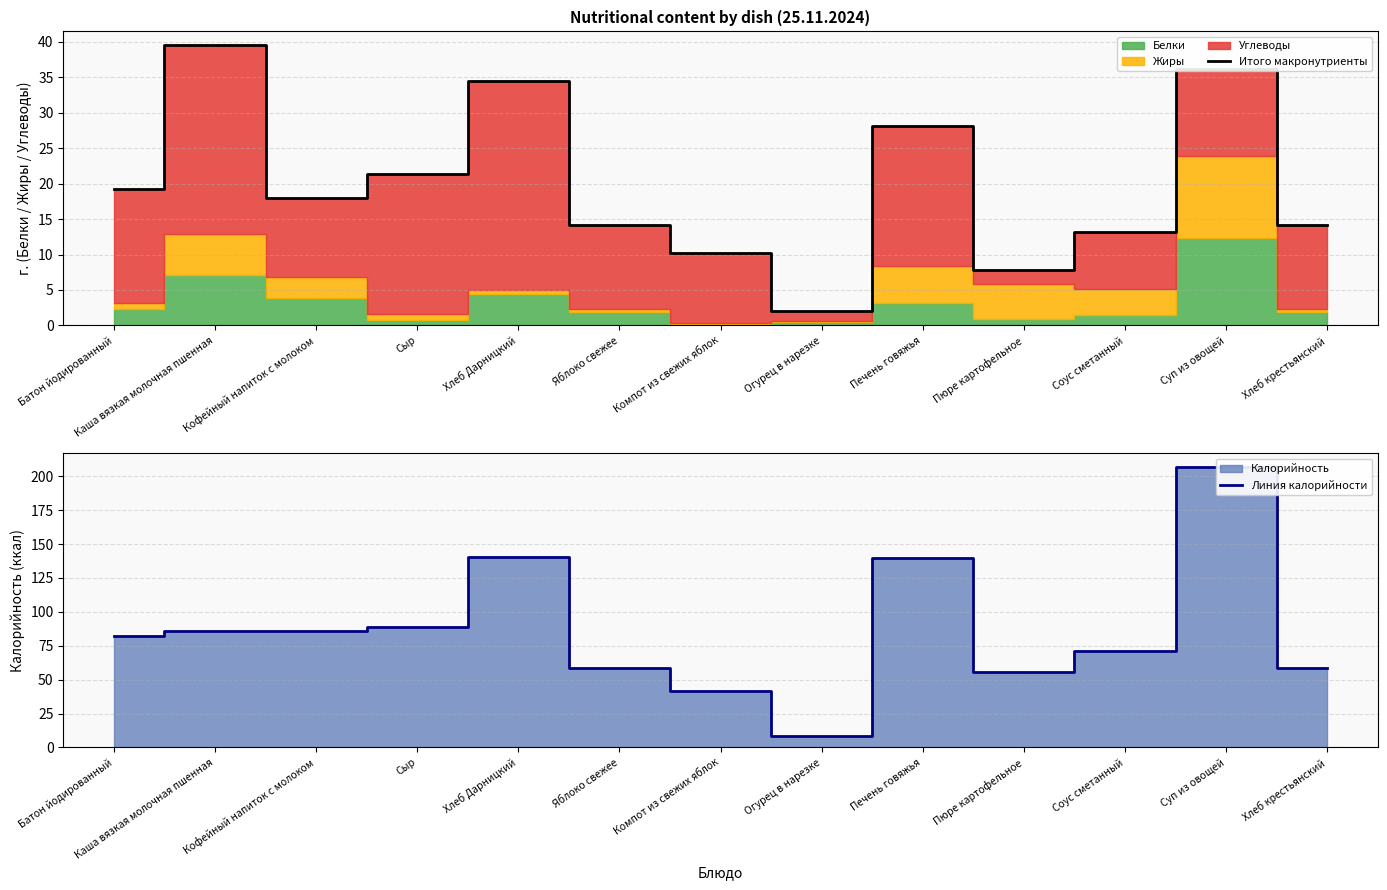

How many lines are shown in the chart?

2